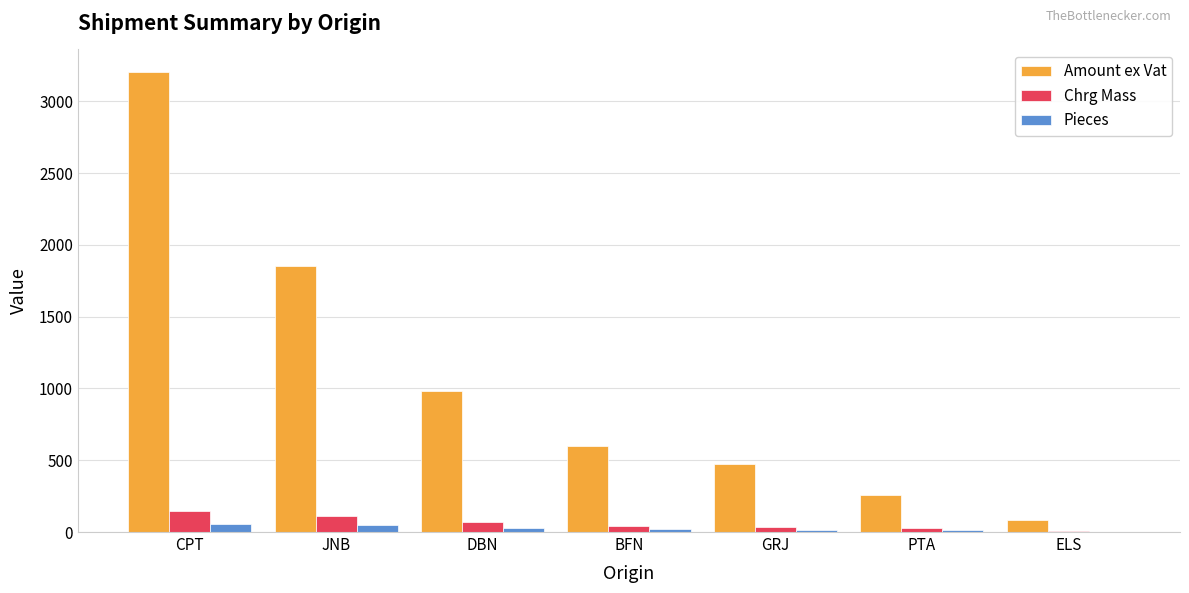

Which series has the largest total across all categories?

Amount ex Vat